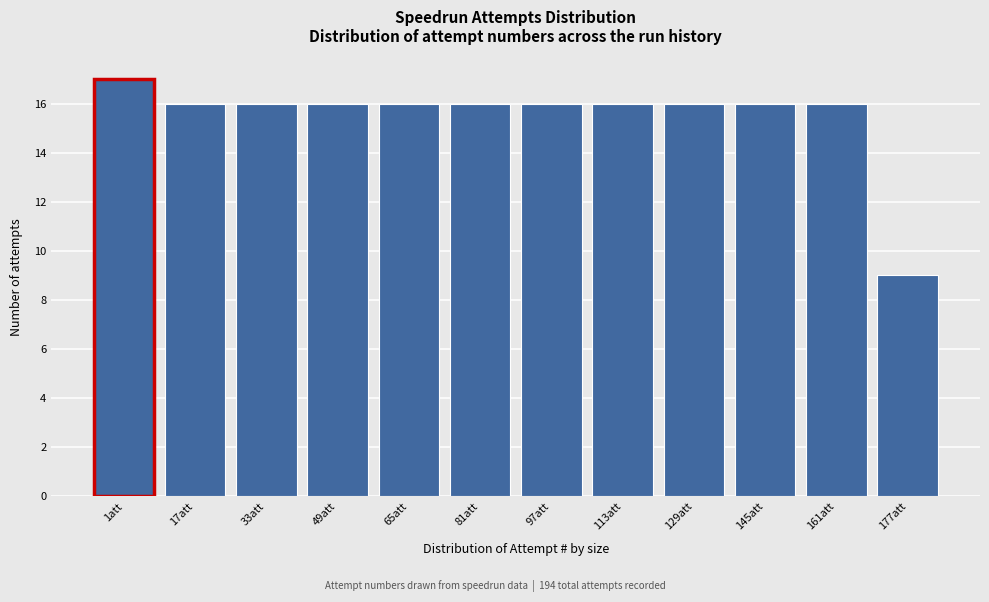

Reading left to right, what are all the values shown in this chart?

17	16	16	16	16	16	16	16	16	16	16	9